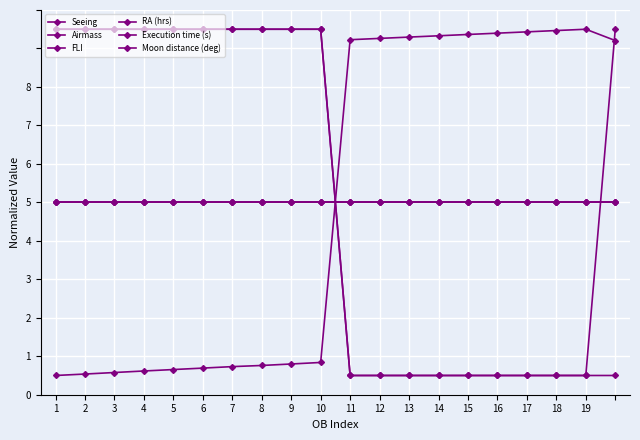

Rank the series by their maximum value, from lowest to highest.

Airmass, FLI, Moon distance (deg), Seeing, RA (hrs), Execution time (s)